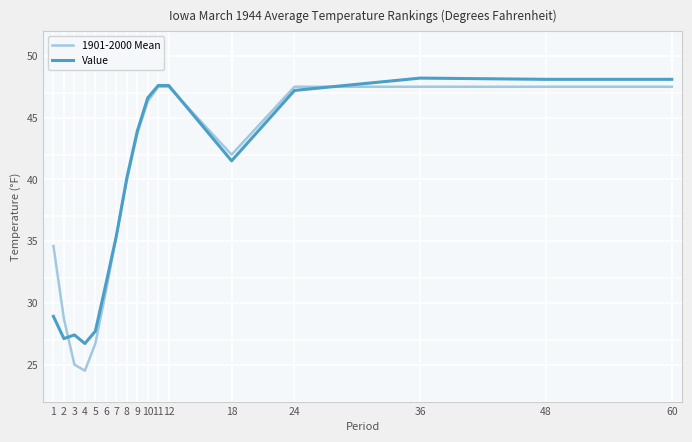

At how many categories does at least one series exceed 25?

17